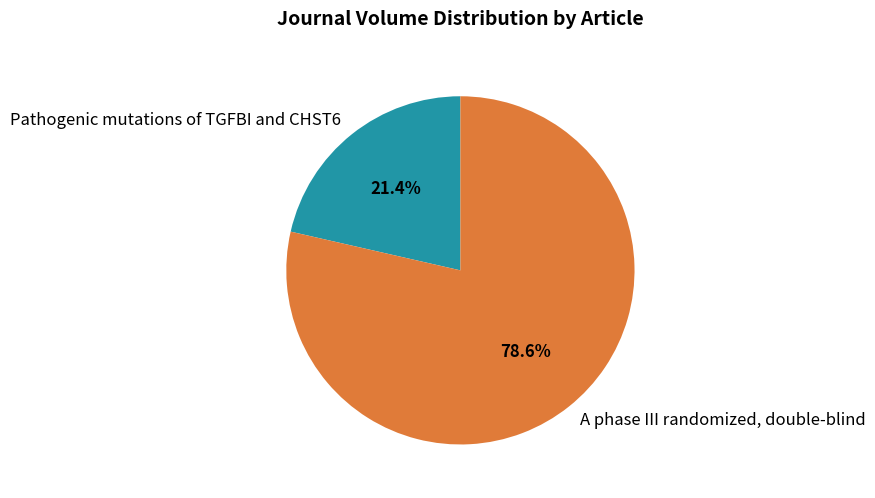

What is the total percentage of A phase III randomized, double-blind and Pathogenic mutations of TGFBI and CHST6?

100.0%